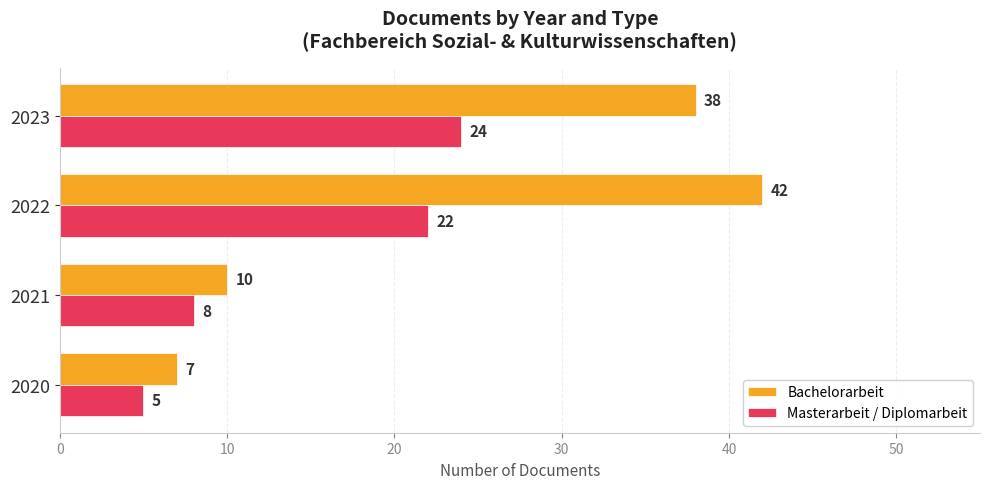

Which series has the widest spread of values?

Bachelorarbeit